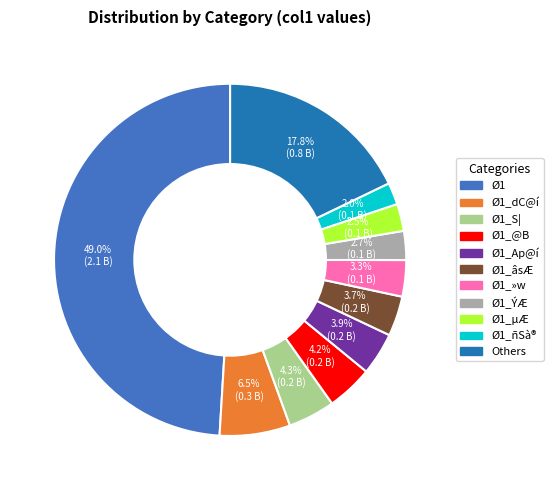

Combined, do Ø1_Ap@í and Ø1_»w account for over 50%?

No